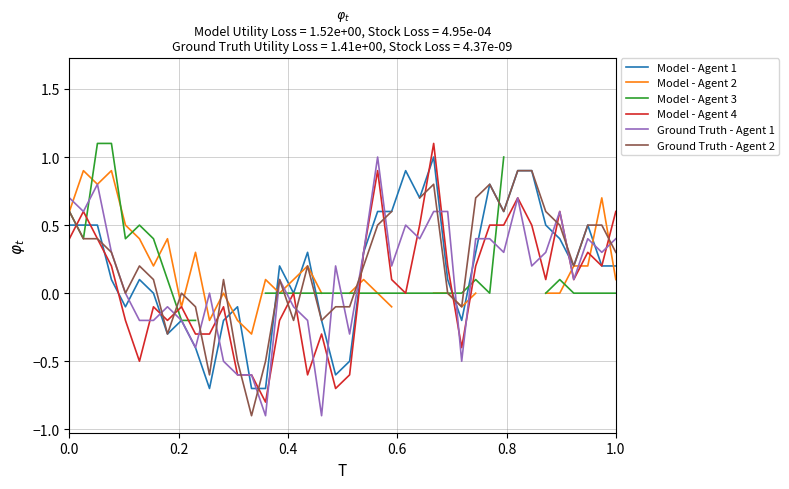

What is the highest value of the Ground Truth - Agent 1 series?

1.0